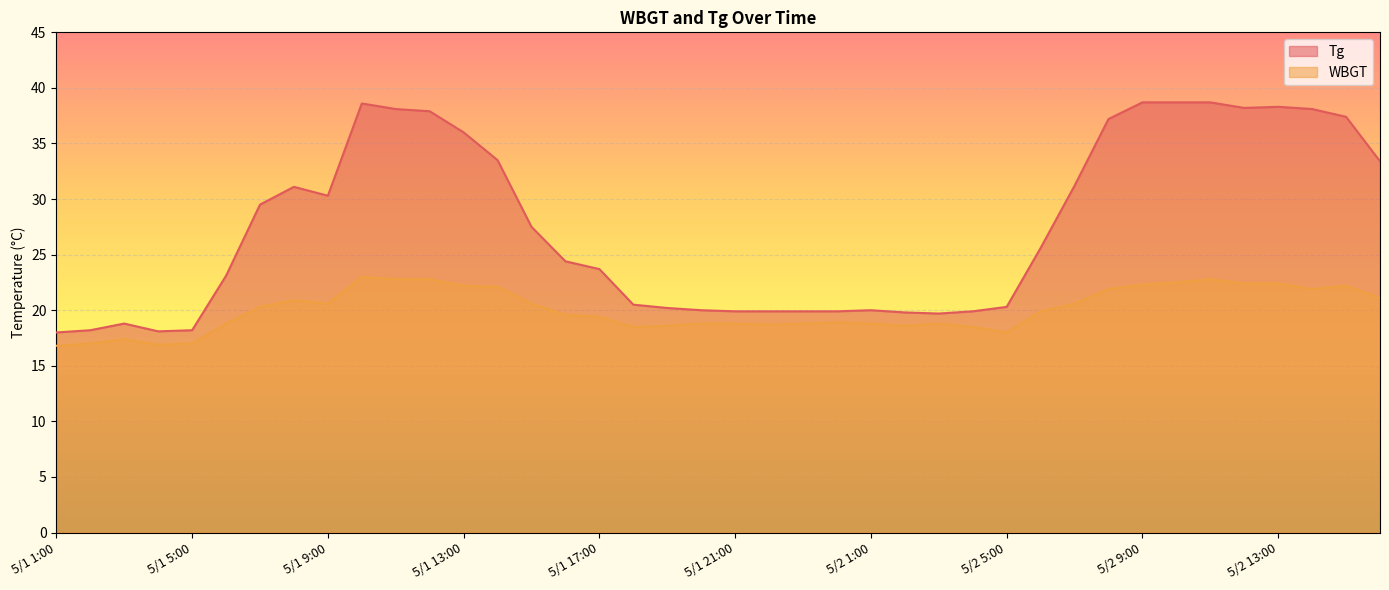

Rank the series by their maximum value, from lowest to highest.

WBGT, Tg